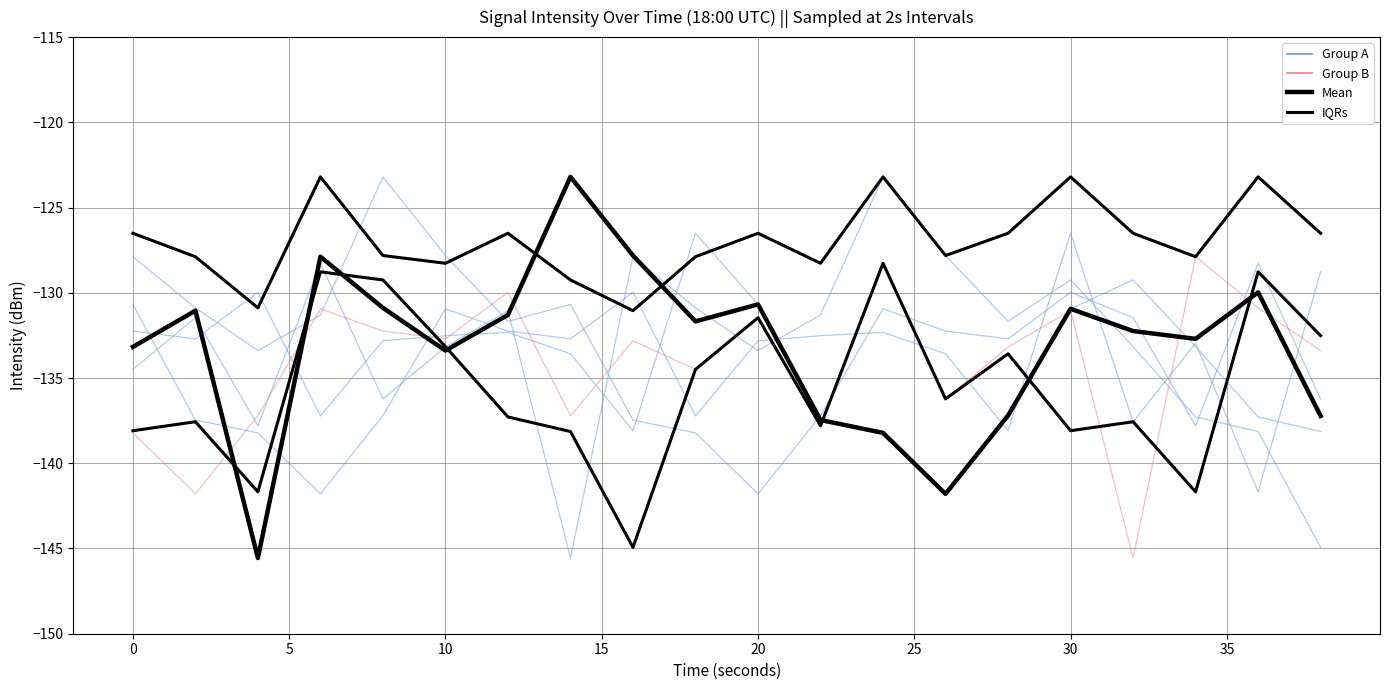

What is the value of the raw_E point at the 2nd from the left?

-141.8